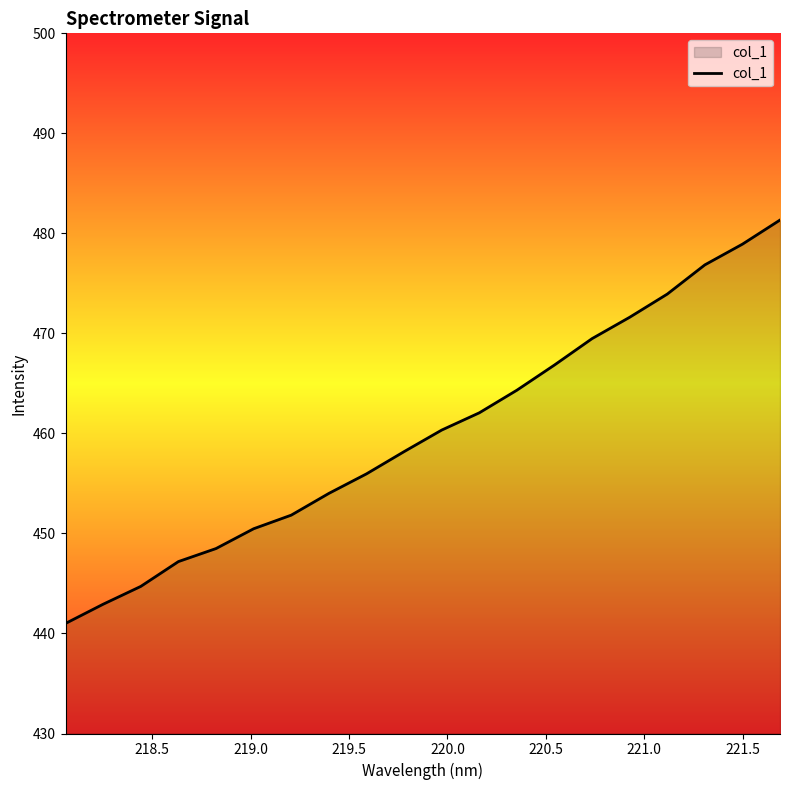

What is the difference between the maximum and minimum values?

40.3